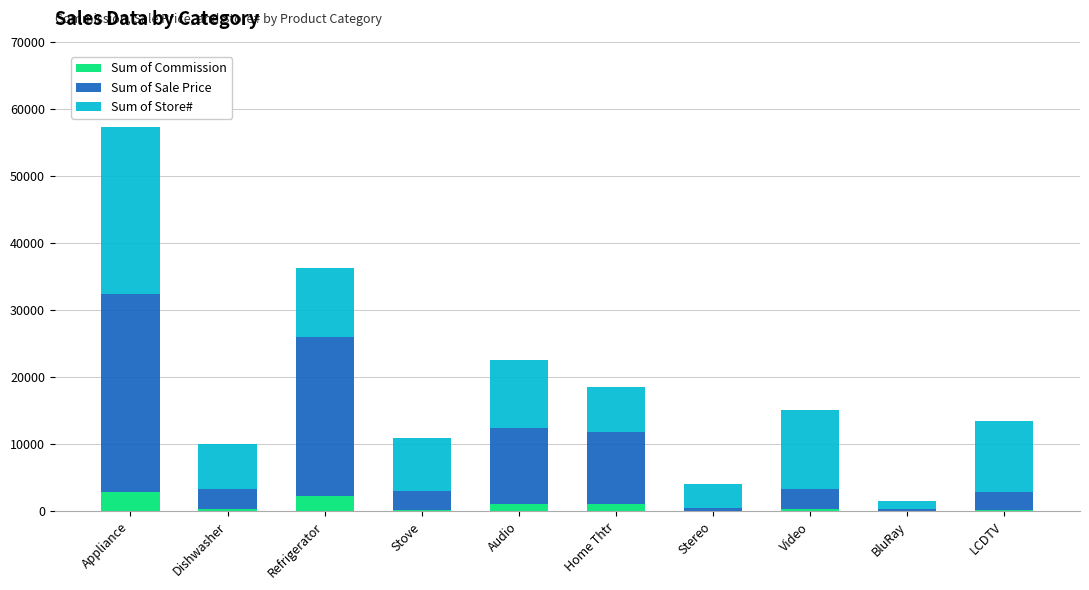

The Sum of Commission series shows 2949.0 at Appliance. True or false?

True